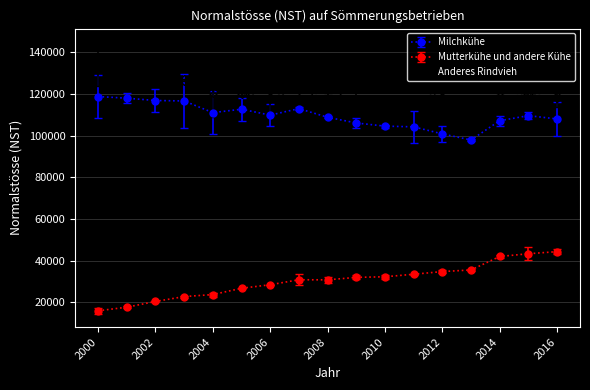

Which series has the widest spread of values?

Mutterkühe und andere Kühe